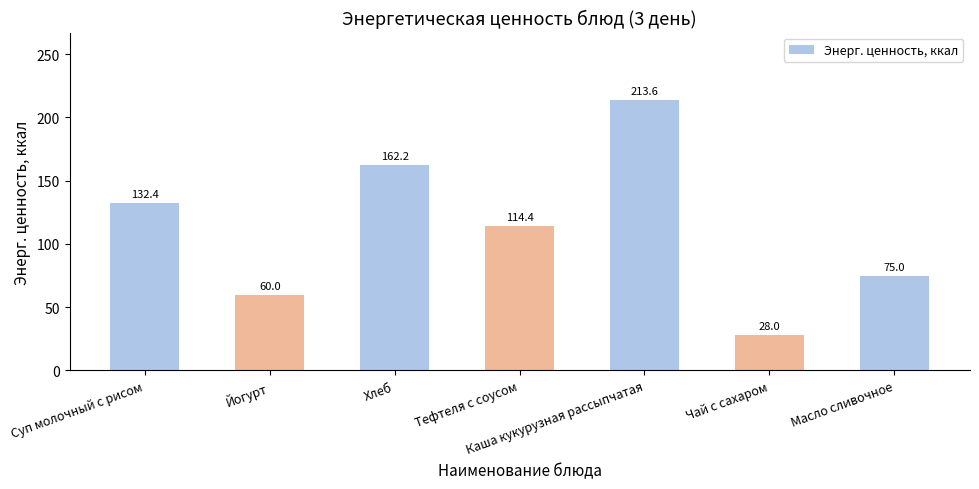

Where is the data nearest to the value 120?

Тефтеля с соусом